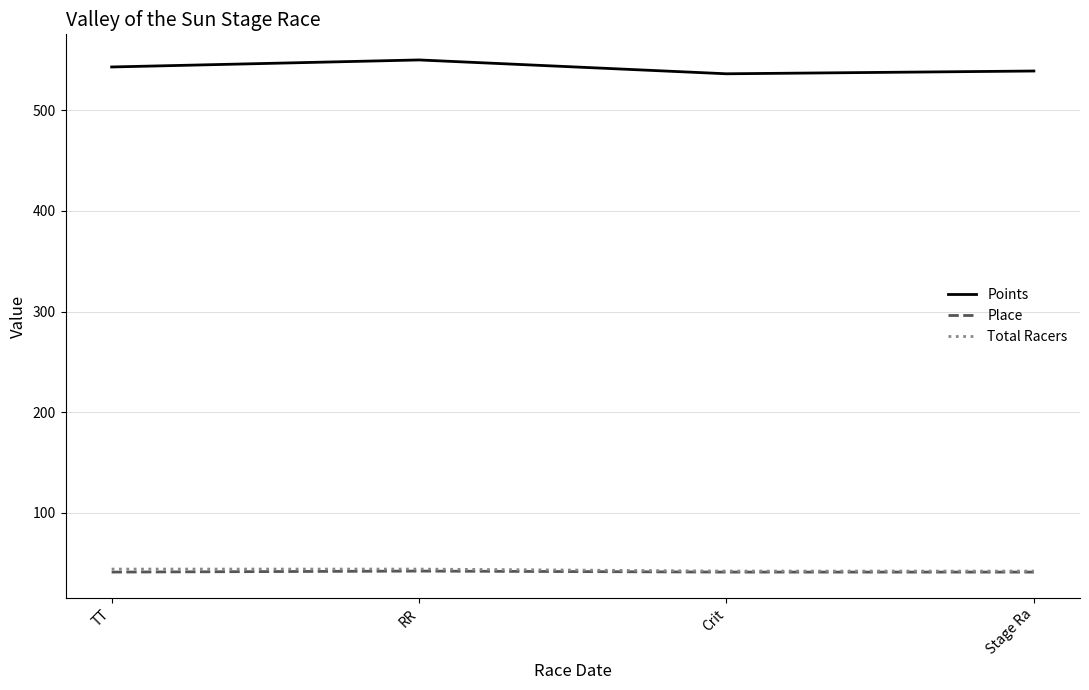

Is it true that Place equals 42.0 at RR?

True